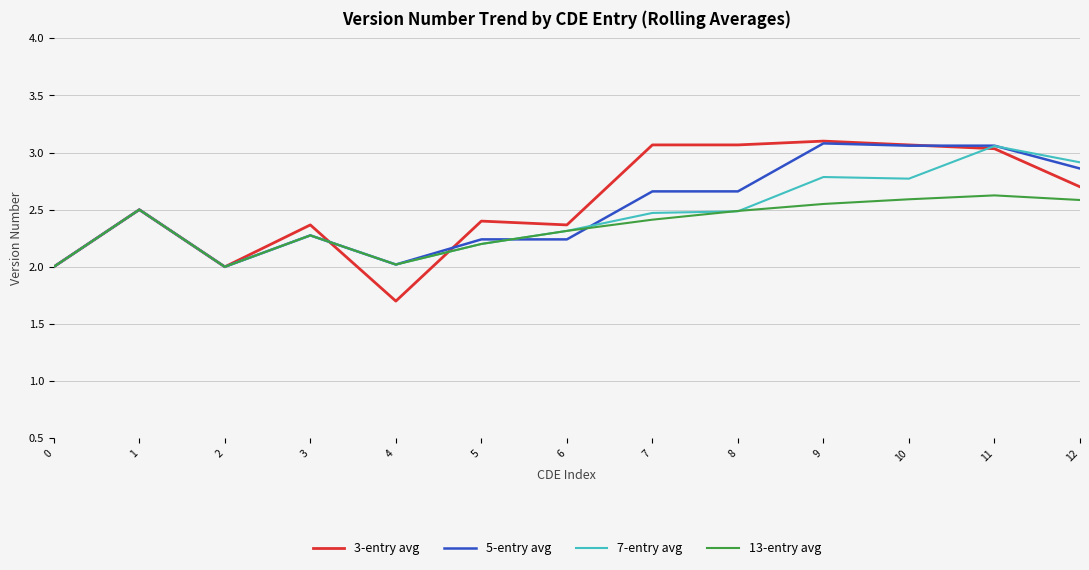

What is the difference between the maximum and minimum values in the 3-entry avg series?

1.4